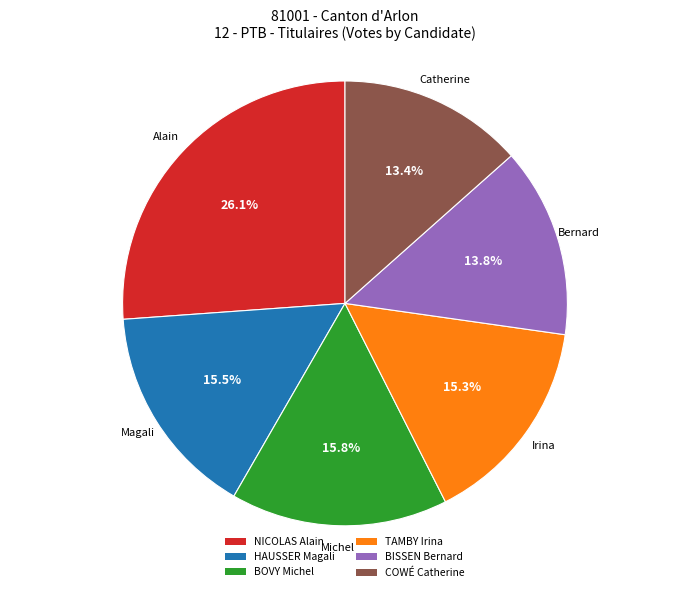

Is the sum of BISSEN Bernard and TAMBY Irina greater than half?

No